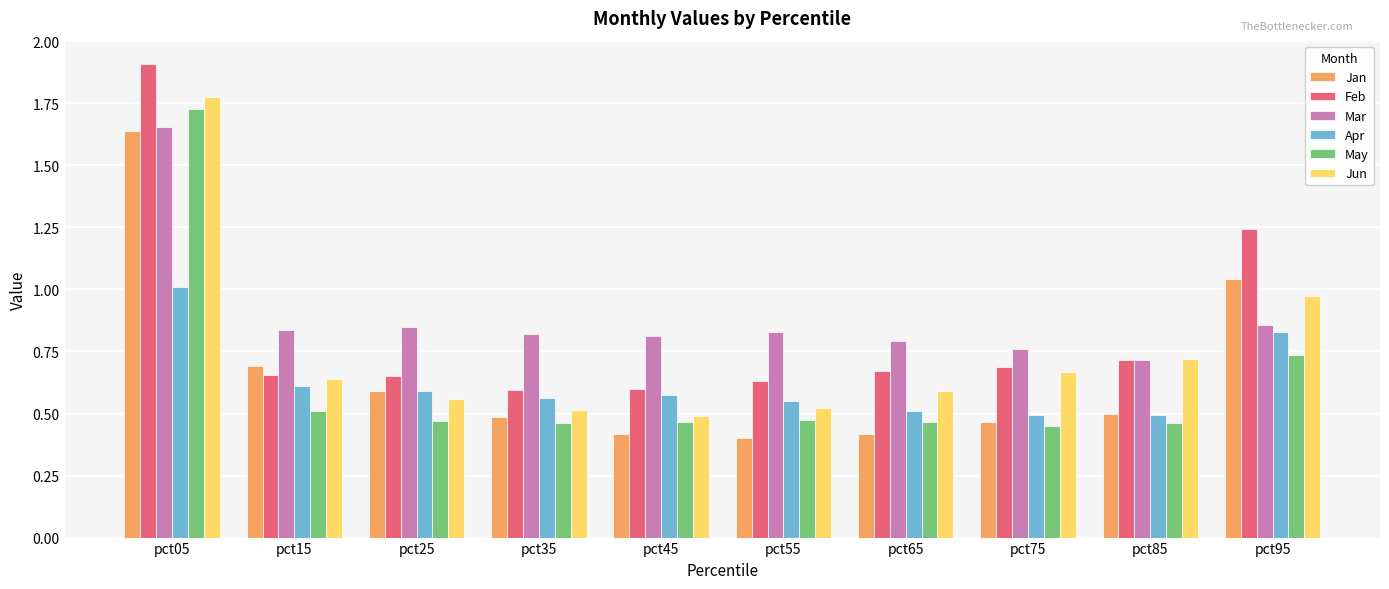

The May series shows 0.1 at pct55. True or false?

False